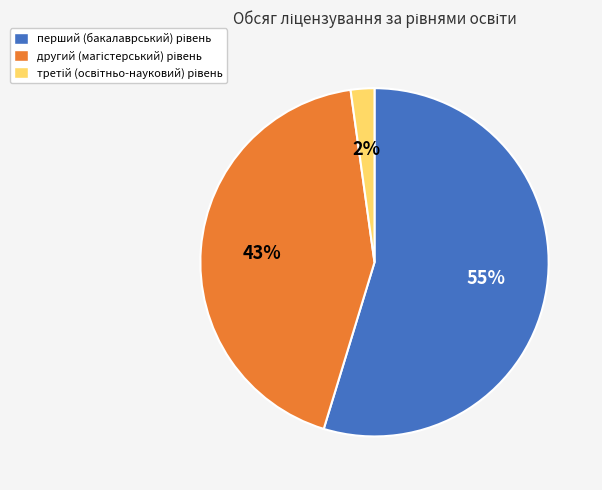

To the nearest percent, what is the difference between the largest and smallest slice percentages?

53%